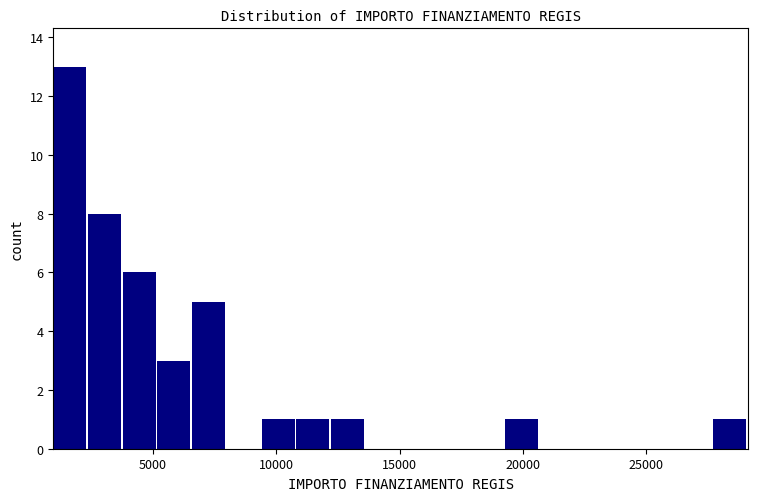

Read against the x-axis, roughly where is the centre of the tallest bar?

1500